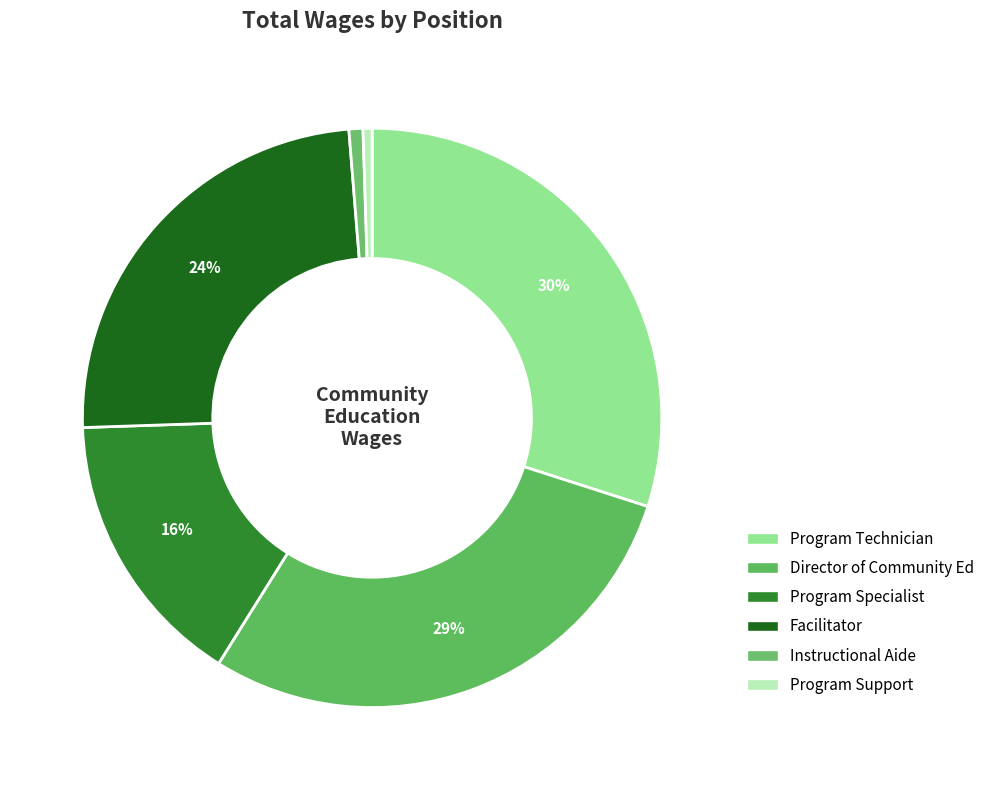

Count the number of slices in the pie.

6